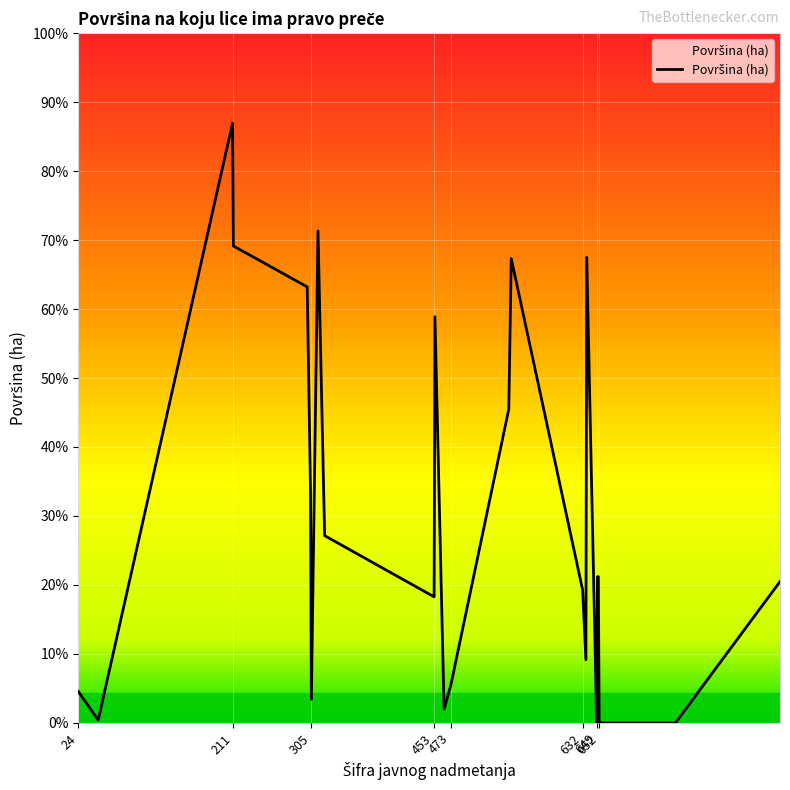

Does the chart display data point markers on the line(s)?

No